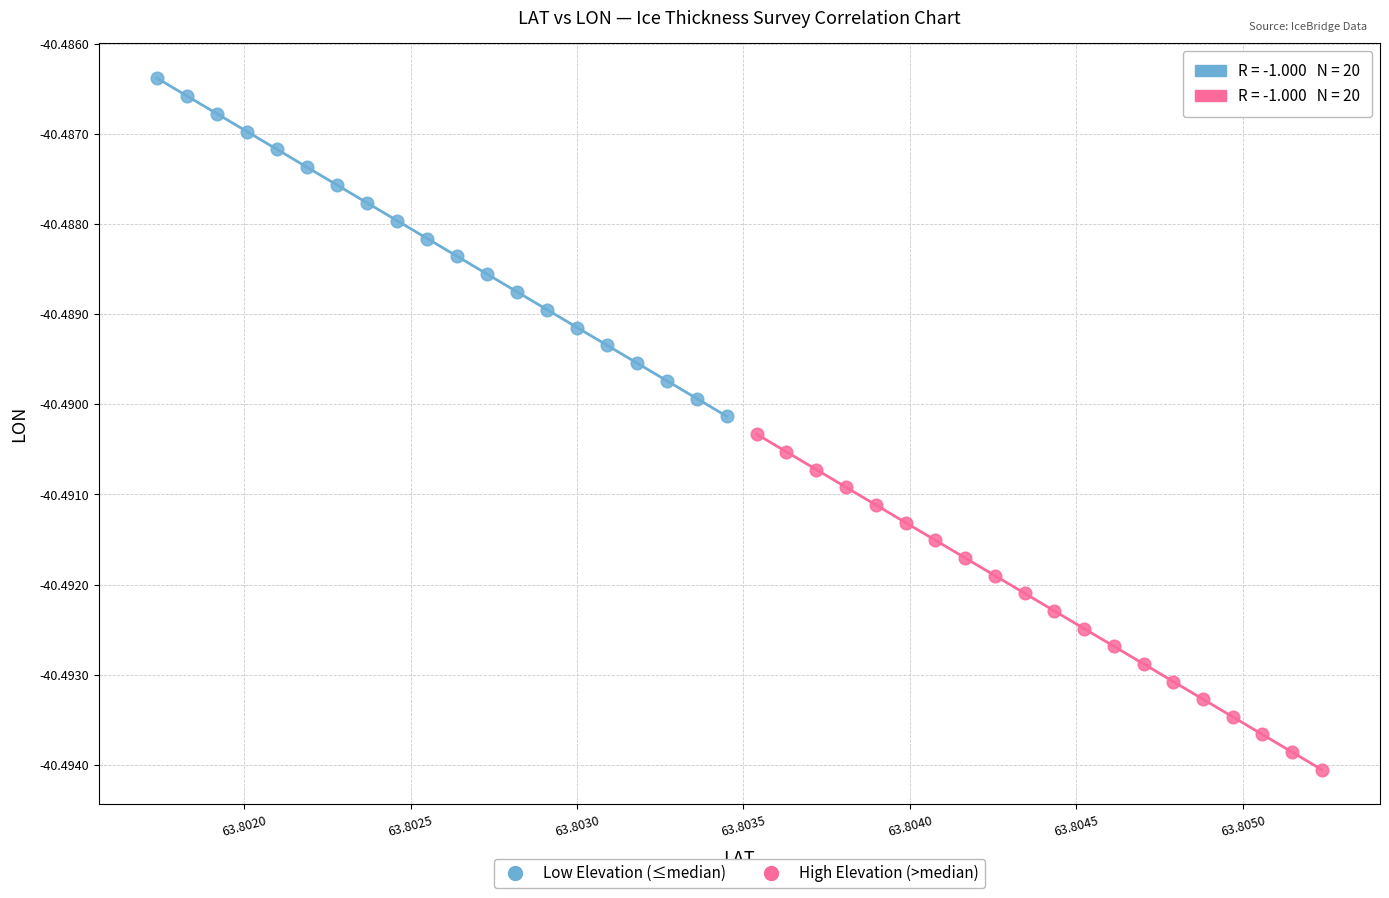

Which series contains the highest Y value?

Low Elevation (≤median)